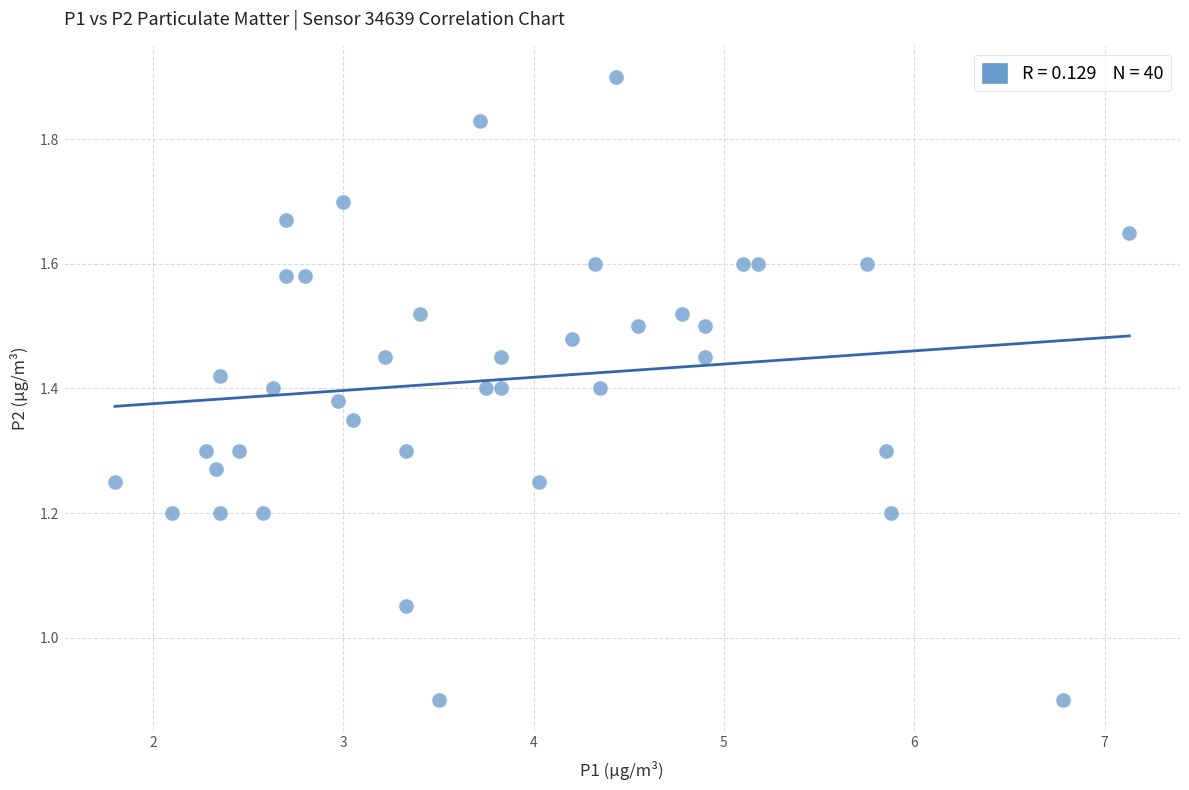

What is the range of Y values (max minus min)?

1.0